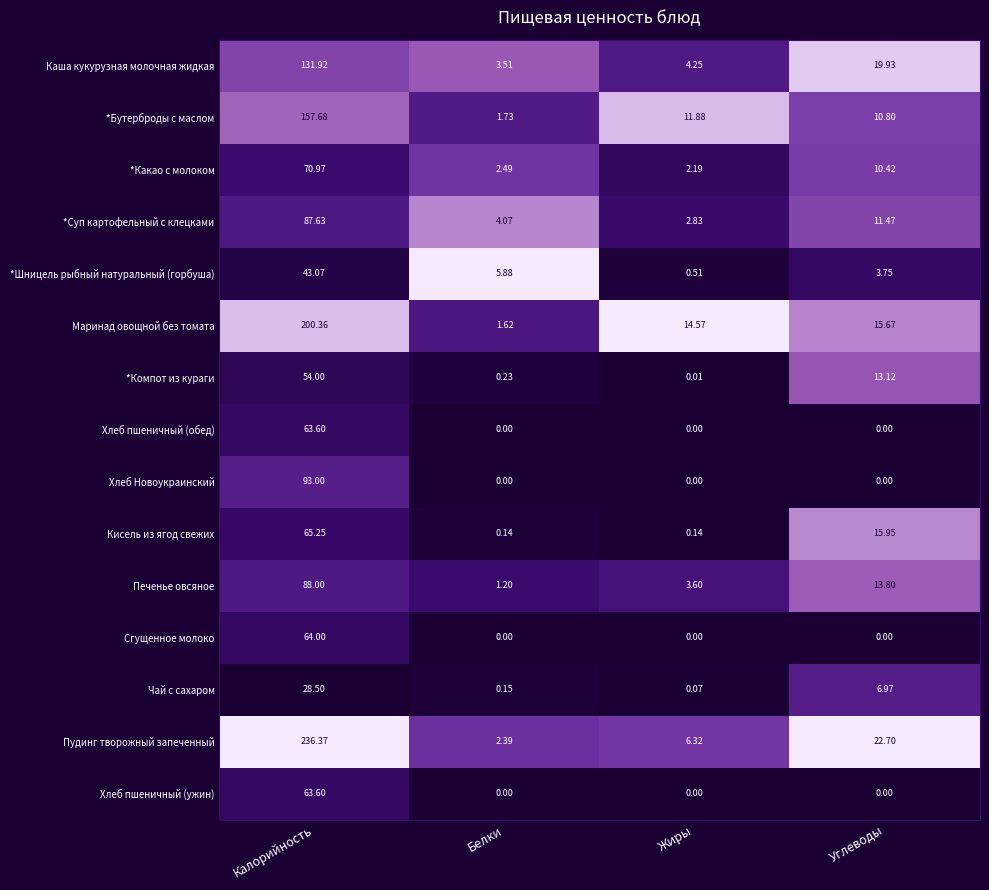

Where is Чай с сахаром nearest to the value 14?

Углеводы